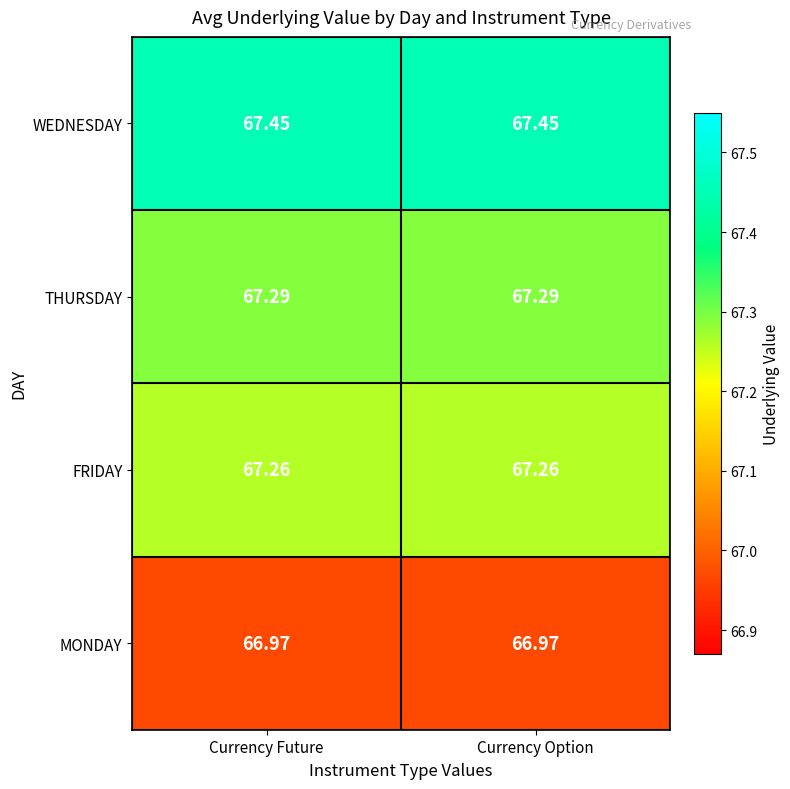

Is the value of WEDNESDAY at Currency Future greater than the value of THURSDAY at Currency Future?

Yes